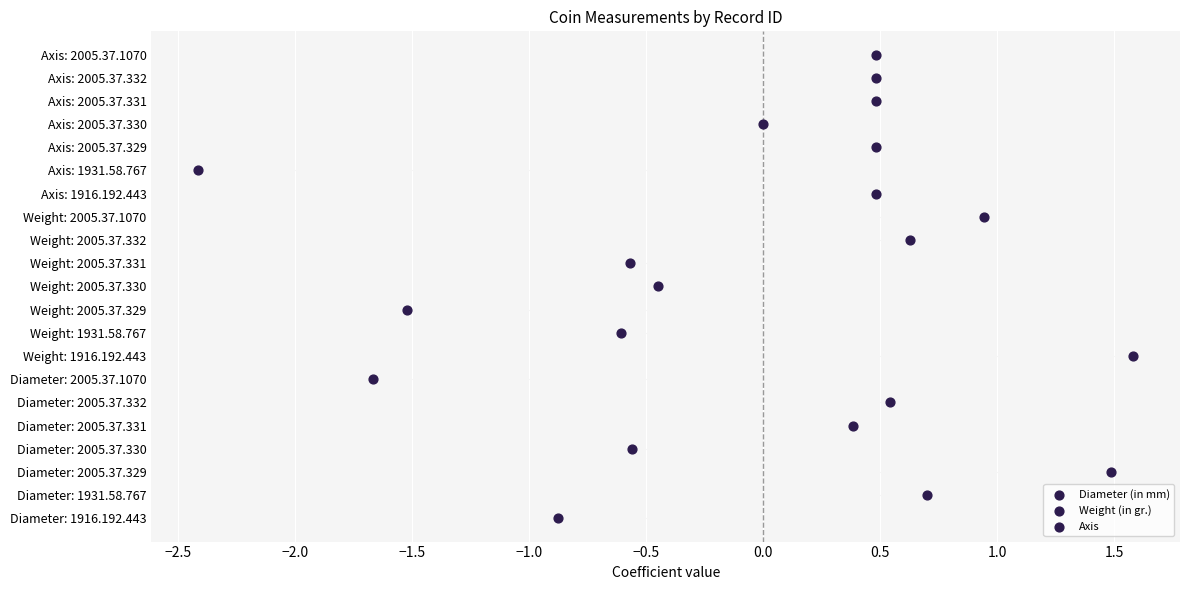

Is the value of Diameter (in mm) at 0.0 greater than the value of Weight (in gr.) at −1.0?

No